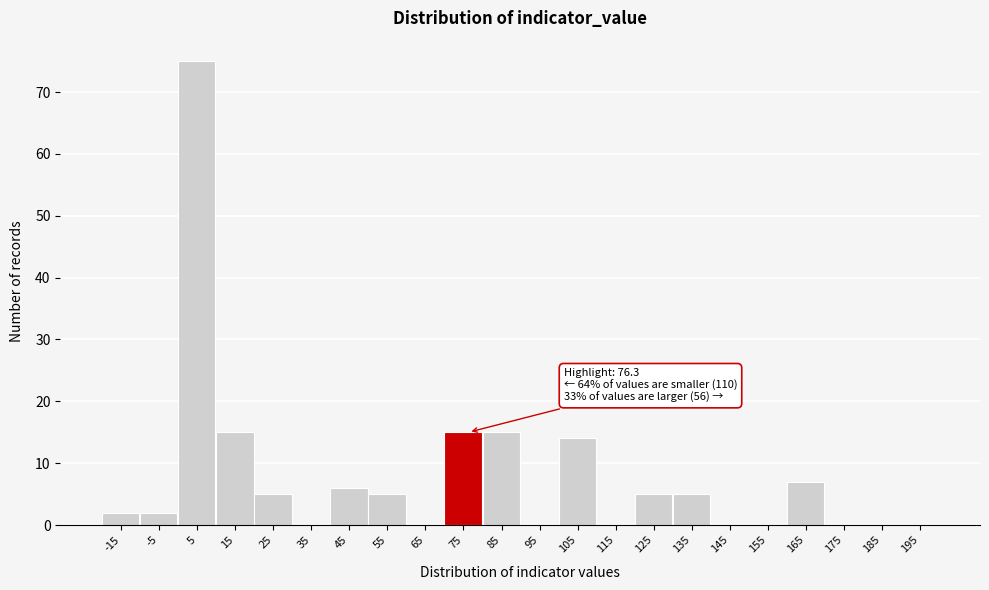

Which range on the x-axis has the tallest bar?

0 to 10